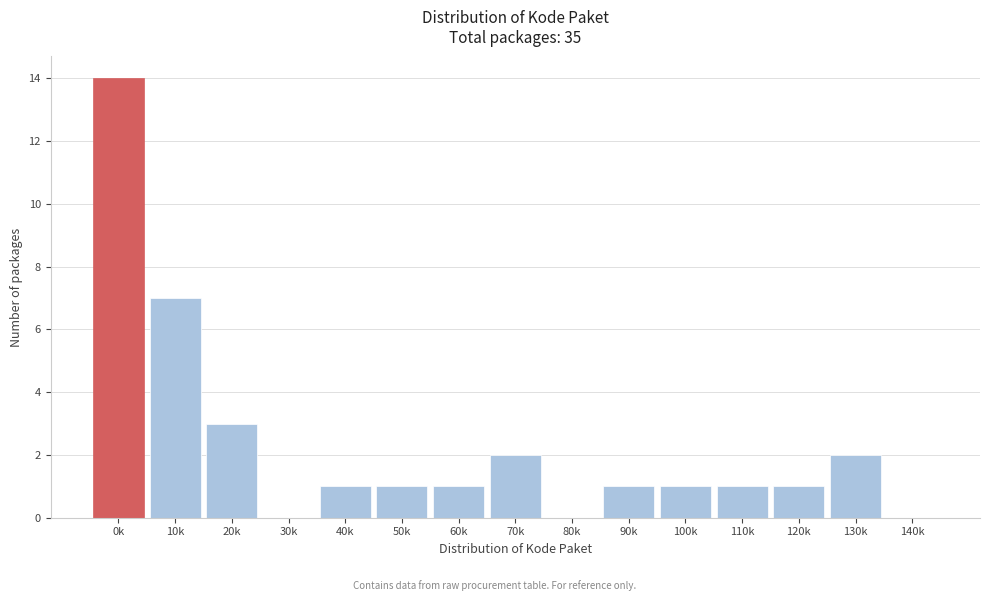

Reading left to right, extract all data points from this chart.

0k=14	10k=7	20k=3	30k=0	40k=1	50k=1	60k=1	70k=2	80k=0	90k=1	100k=1	110k=1	120k=1	130k=2	140k=0